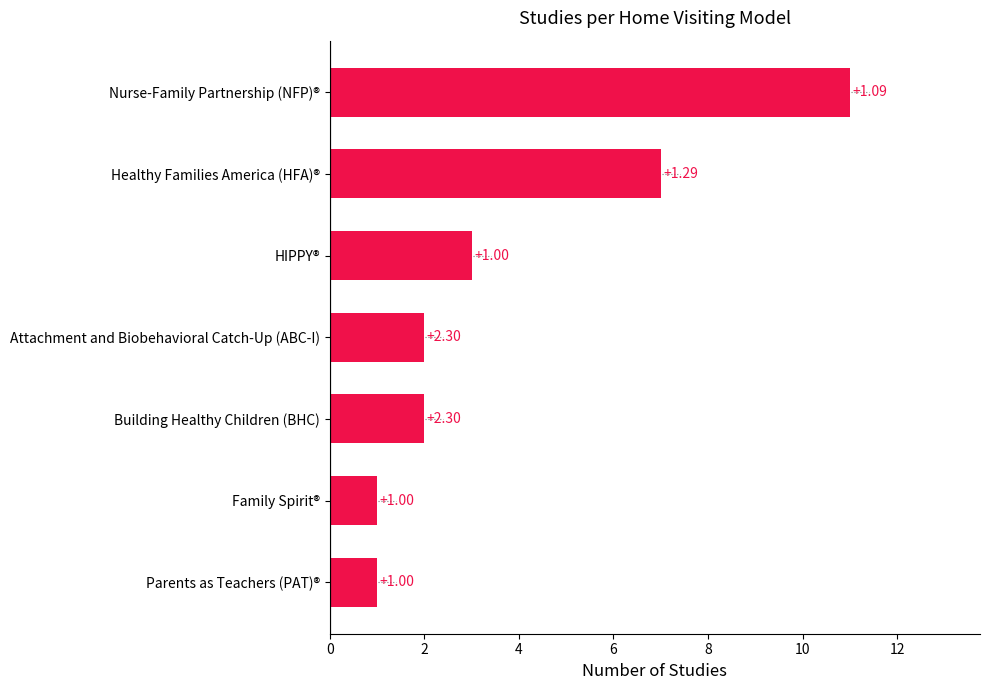

Count the values in the range 1 to 7.

6